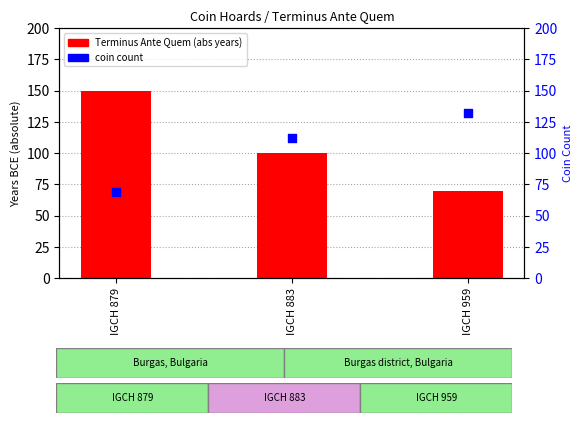

Which series has the largest total across all categories?

Terminus Ante Quem (abs)